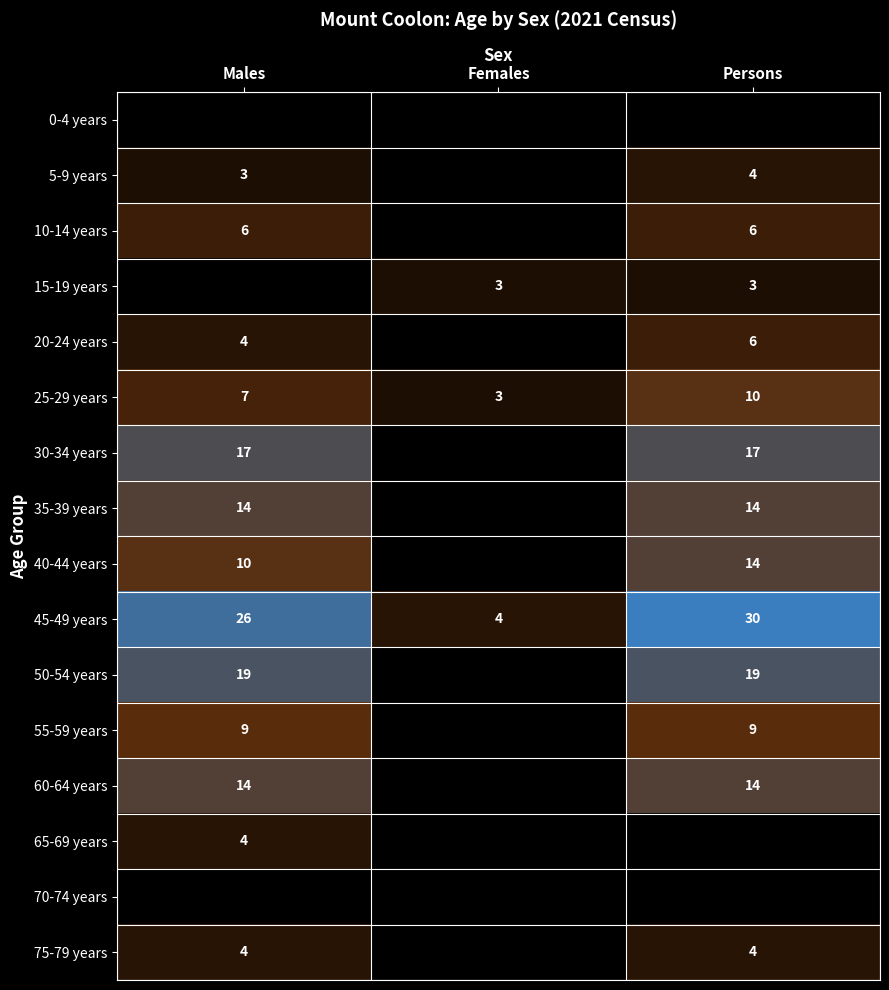

Is it true that 75-79 years equals 7 at Persons?

False